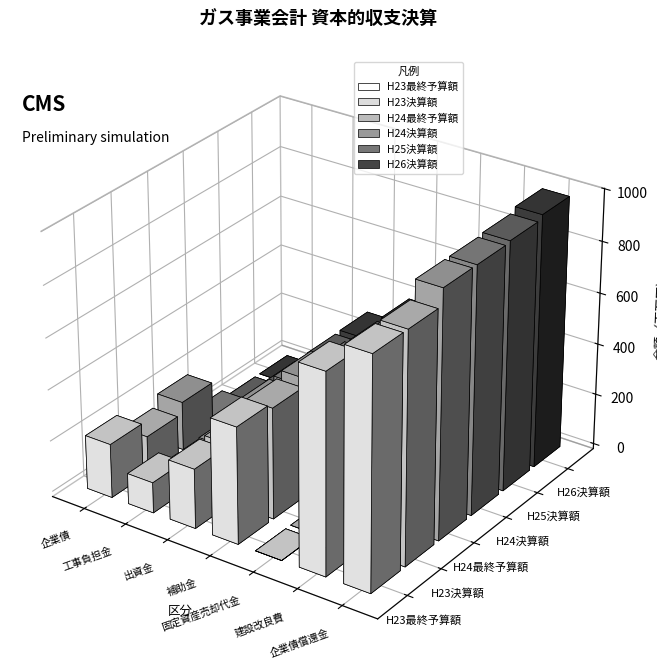

At which category is the sum across all series the highest?

企業債償還金